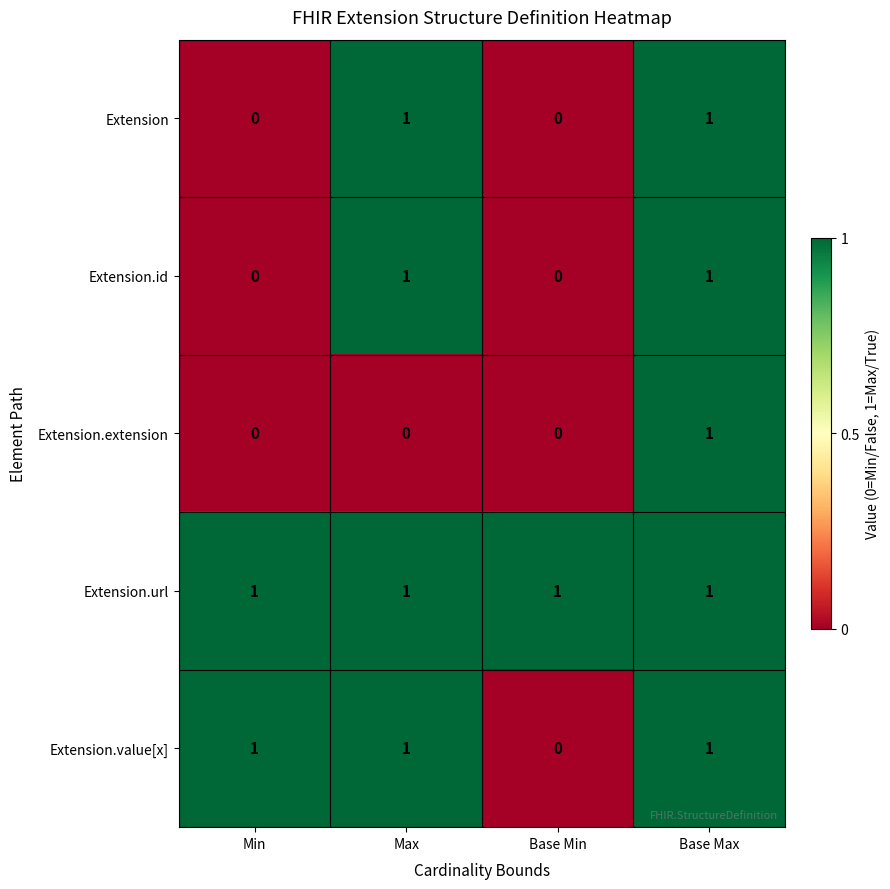

At which category is the sum across all series the highest?

Base Max